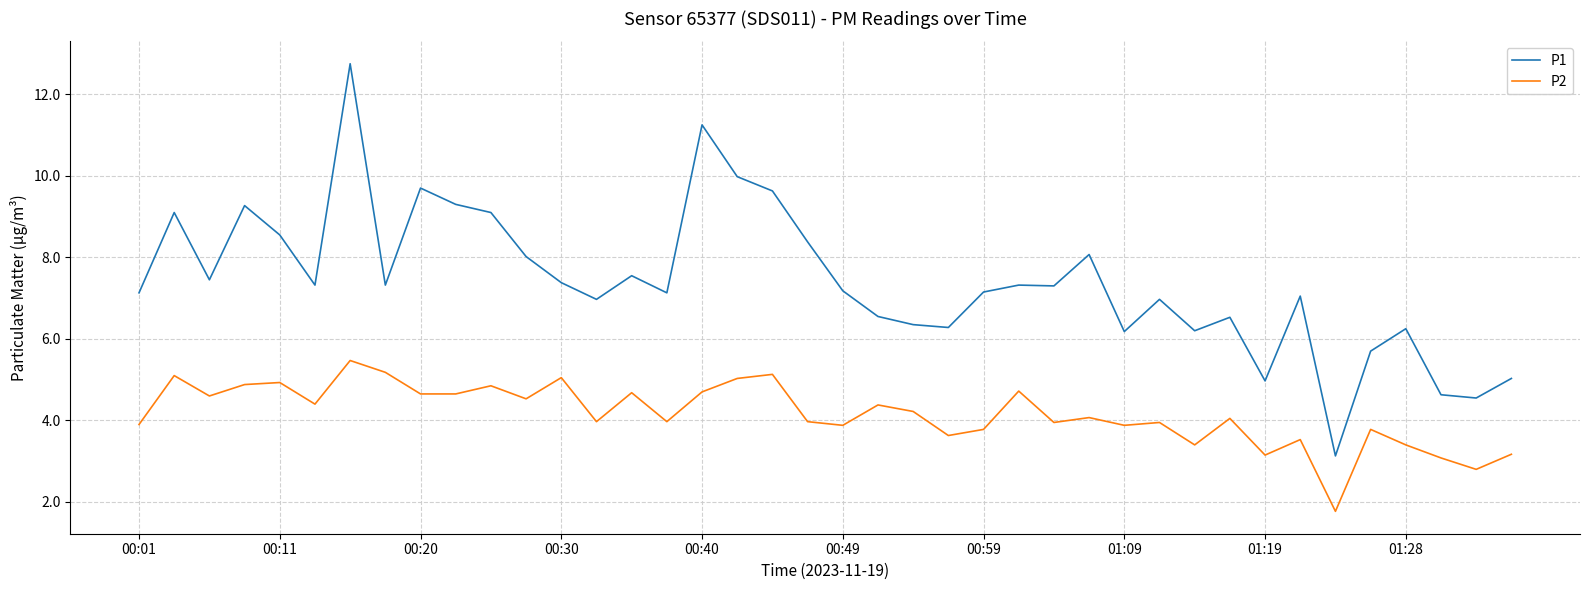

What is the smallest value displayed?

1.8